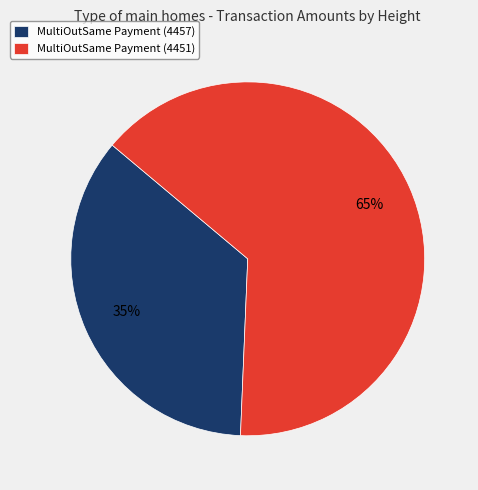

To the nearest percent, what is the combined percentage of MultiOutSame Payment (4451) and MultiOutSame Payment (4457)?

100%